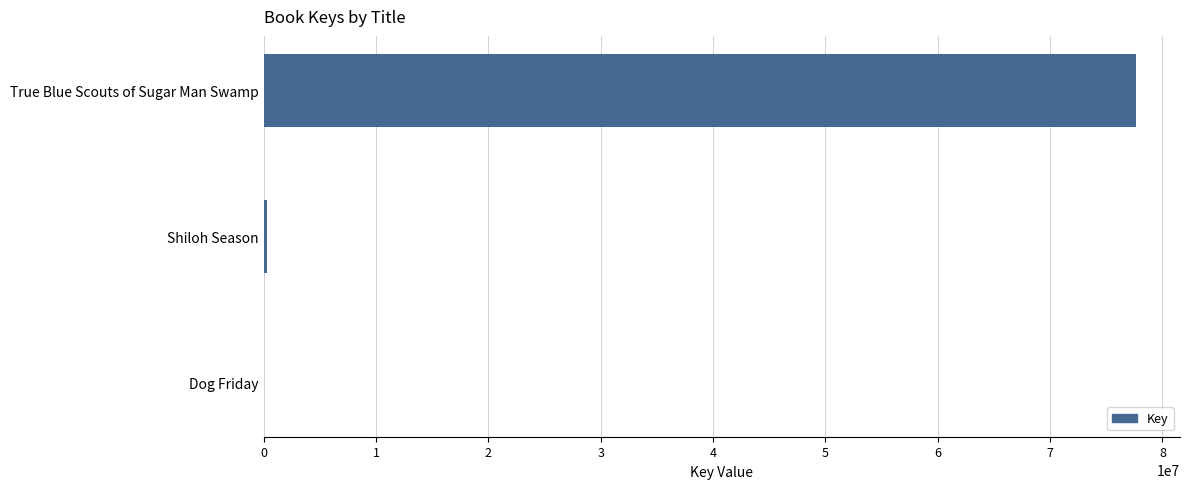

At which label is the value closest to 38845729?

Shiloh Season